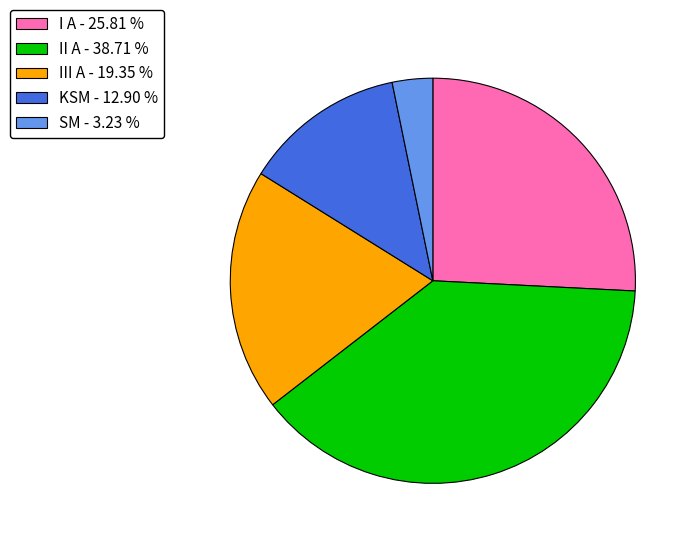

Approximately how many times larger is the value at KSM - 12.90 % compared to SM - 3.23 %?

4.0